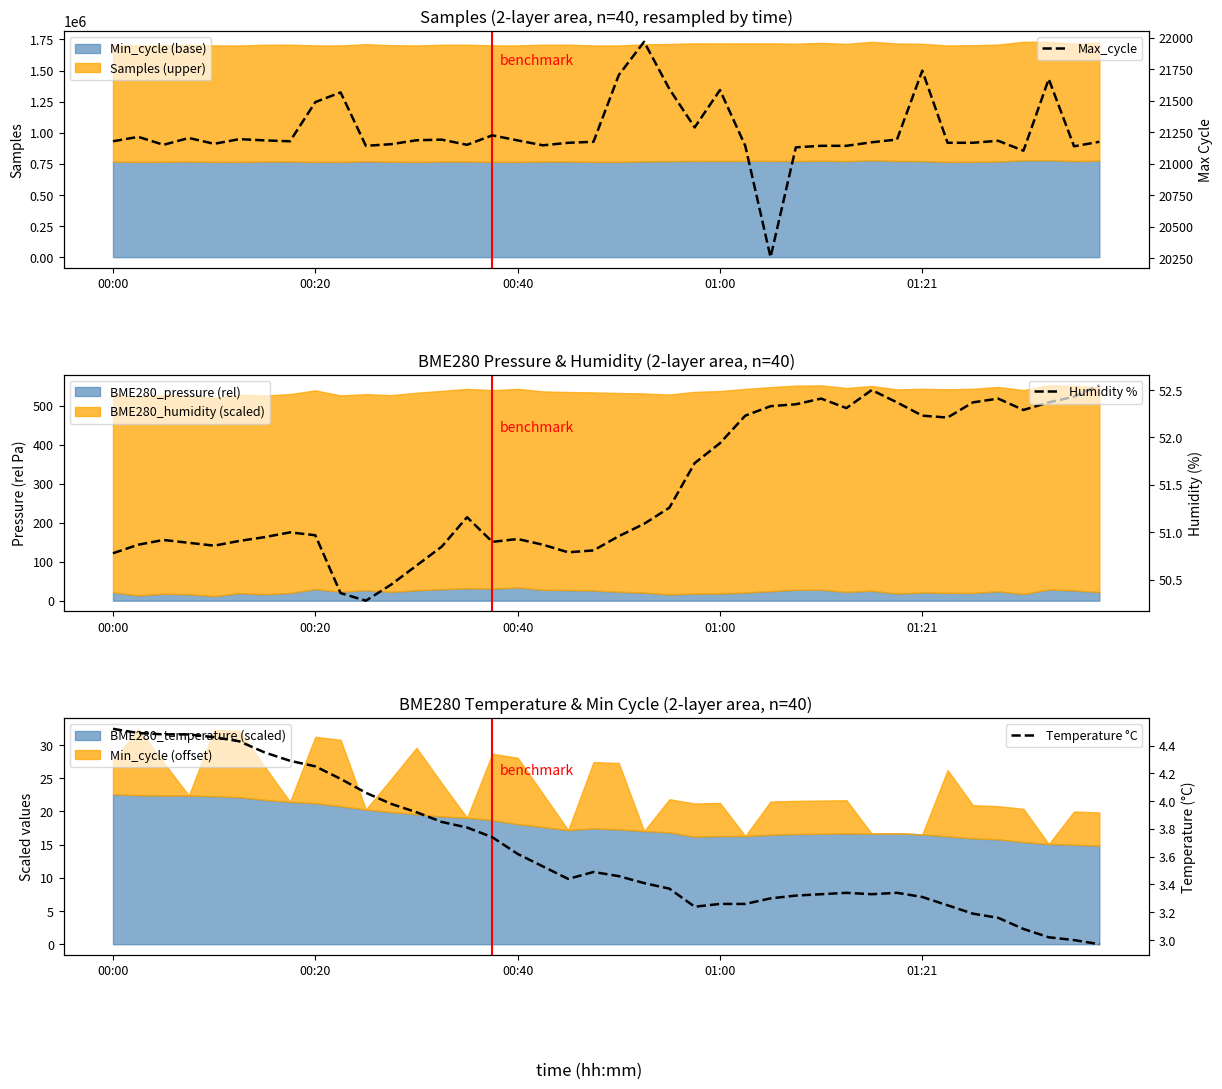

How many categories are shown in the chart?

40